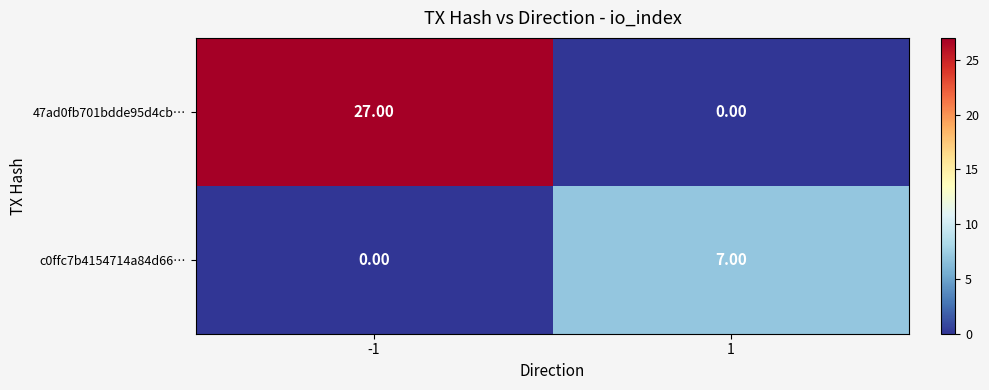

Which series has the largest total across all categories?

47ad0fb701bdde95d4cb…